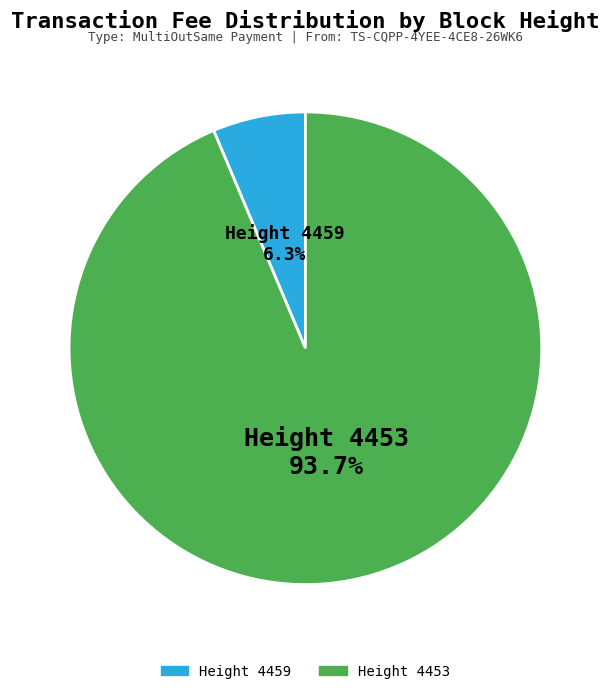

Which category accounts for the majority?

Height 4453